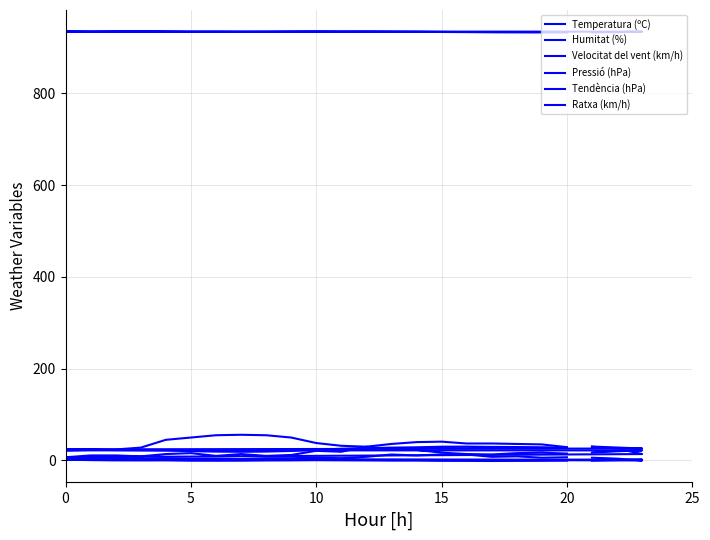

True or false: Humitat (%) has more than 1 interior local peaks.

True